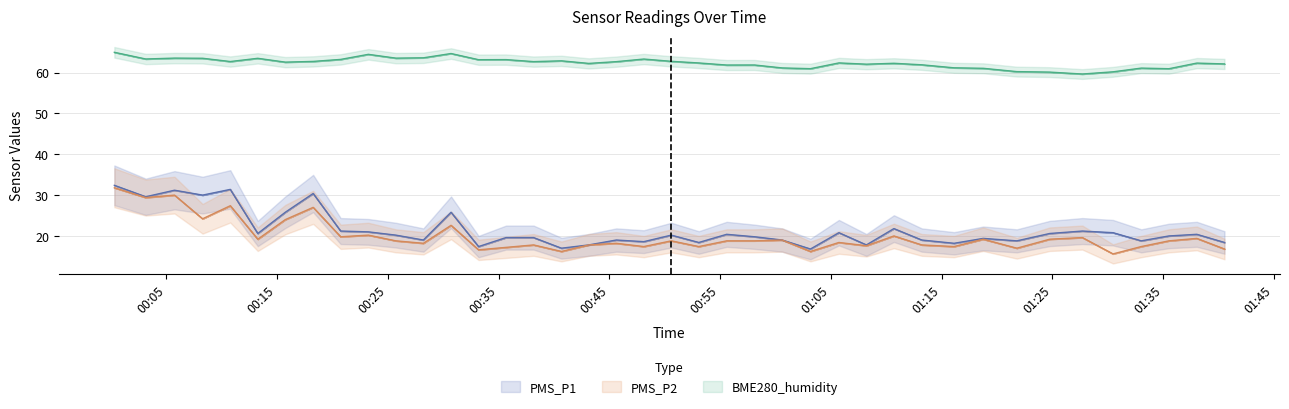

How many lines are shown in the chart?

3